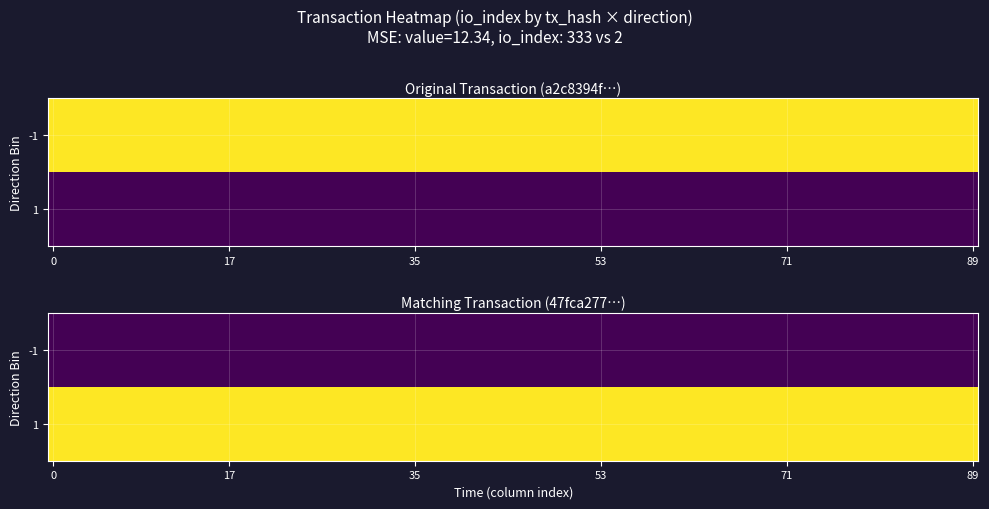

Rank the series by their maximum value, from highest to lowest.

a2c8394f8c0ead6599b6b0ce7b8d52637400757, 47fca2776ebc85db46f9efe99e99dedd917d8e1